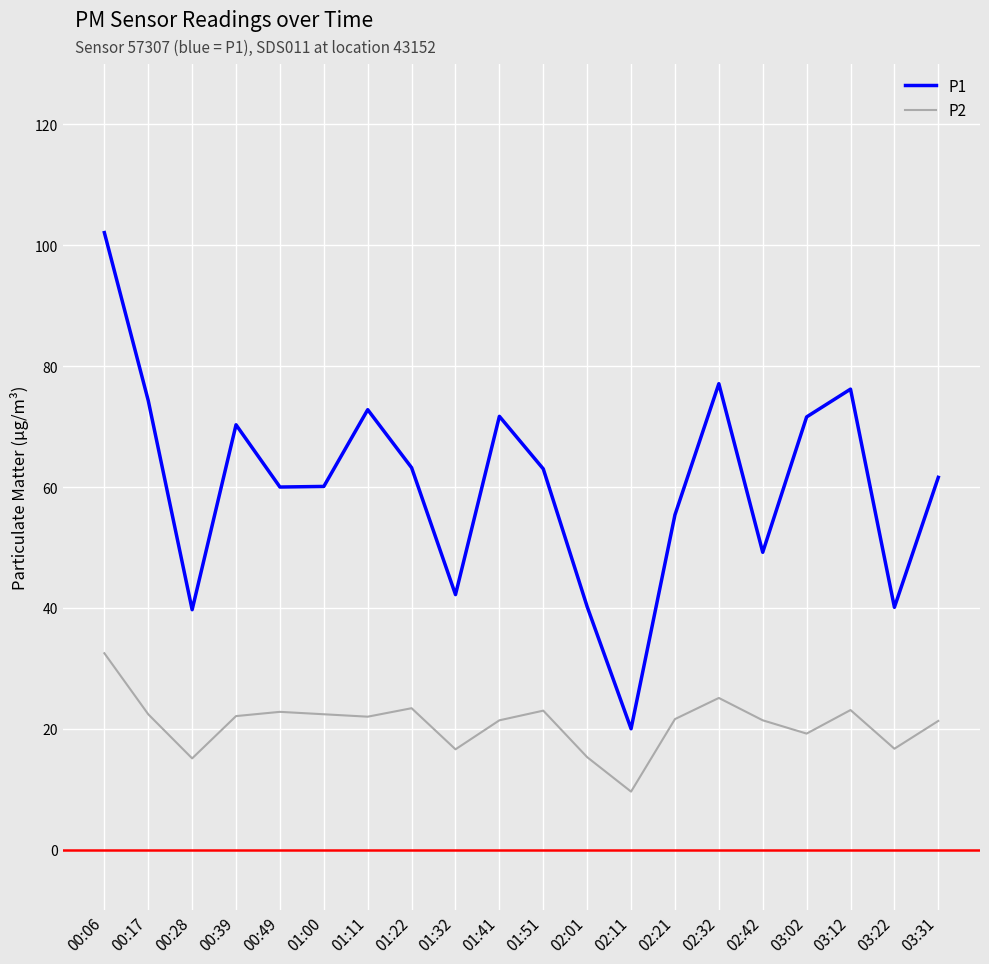

Rank the series at 02:42 from lowest to highest value.

P2, P1